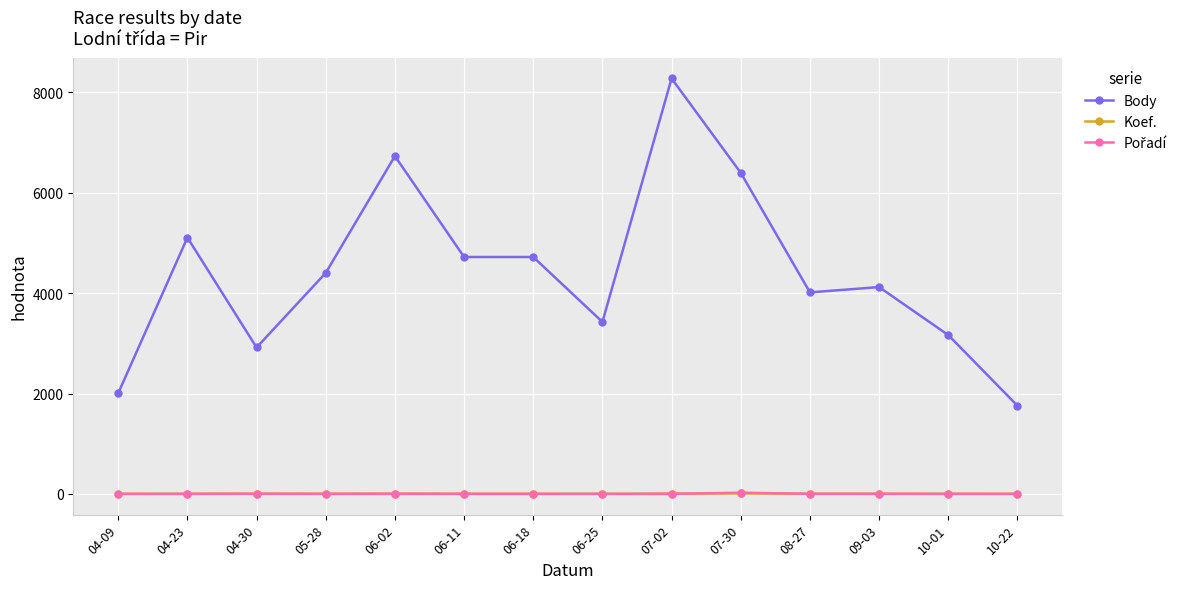

Count the Koef. values in the range 3 to 4.

9